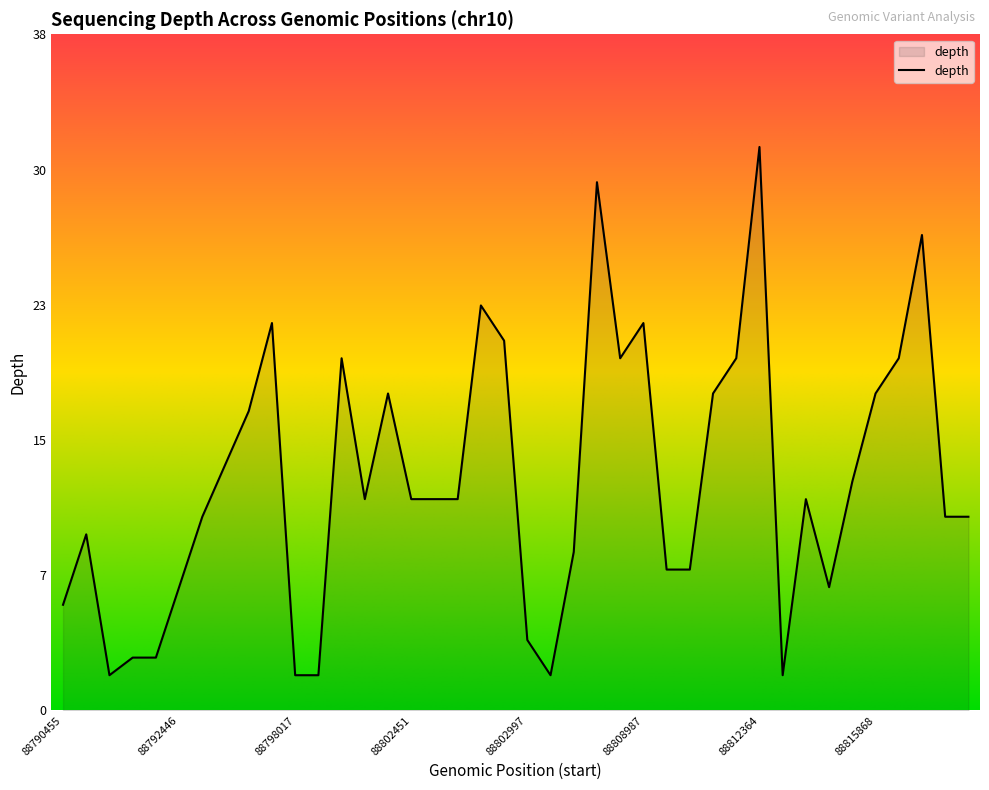

Does the chart have visible grid lines?

No